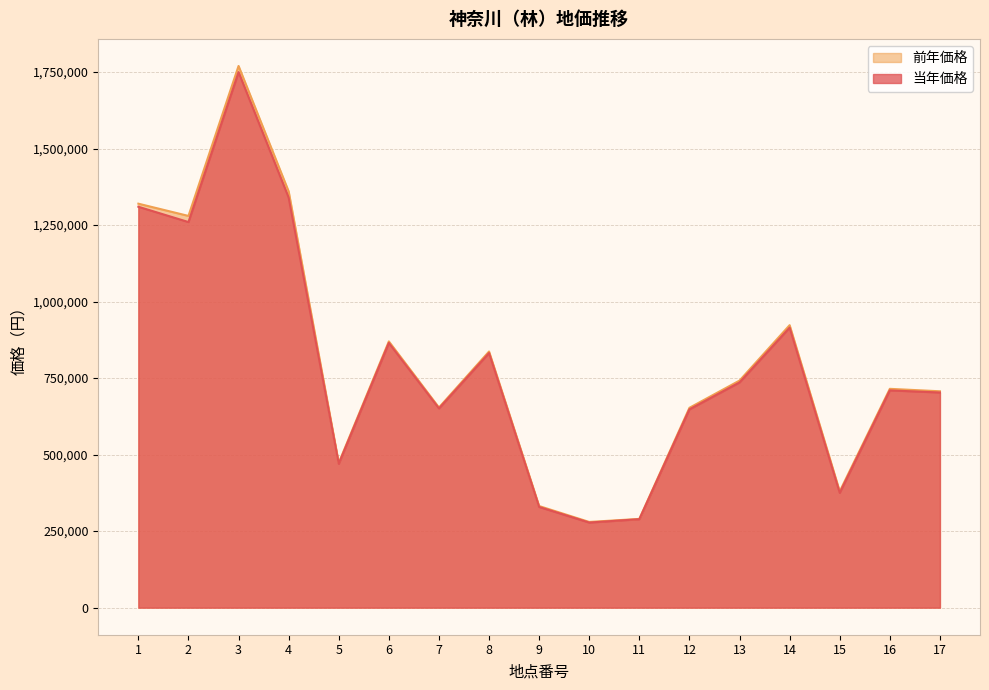

Which series has the widest spread of values?

前年価格